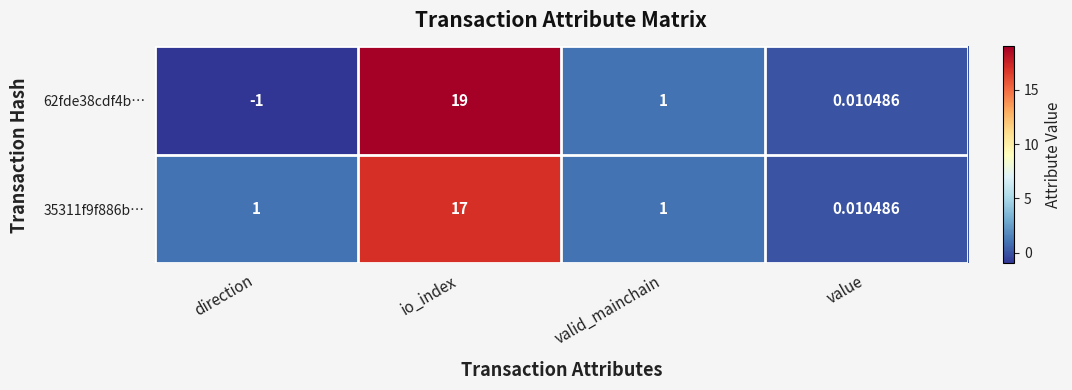

List the labels in order of 62fde38cdf4b… value, largest first.

io_index, valid_mainchain, value, direction